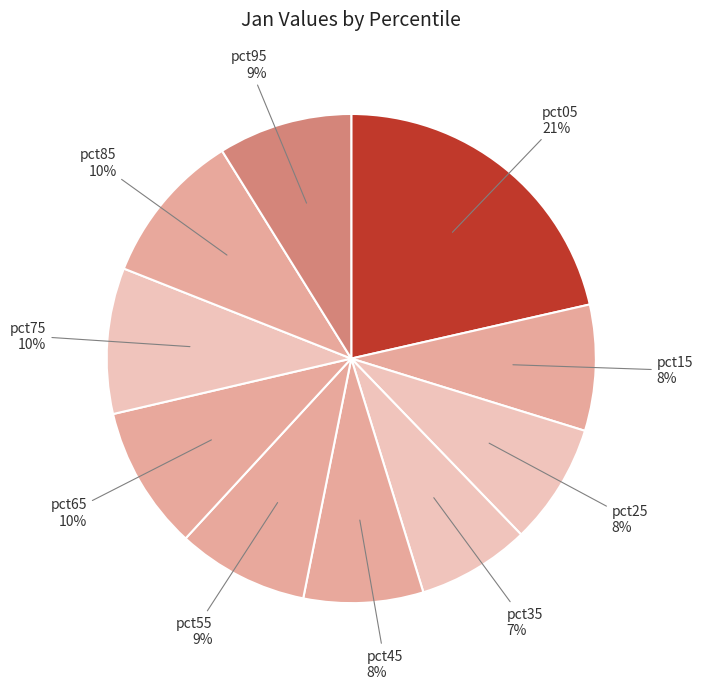

Is there any slice that represents more than half of the pie?

No